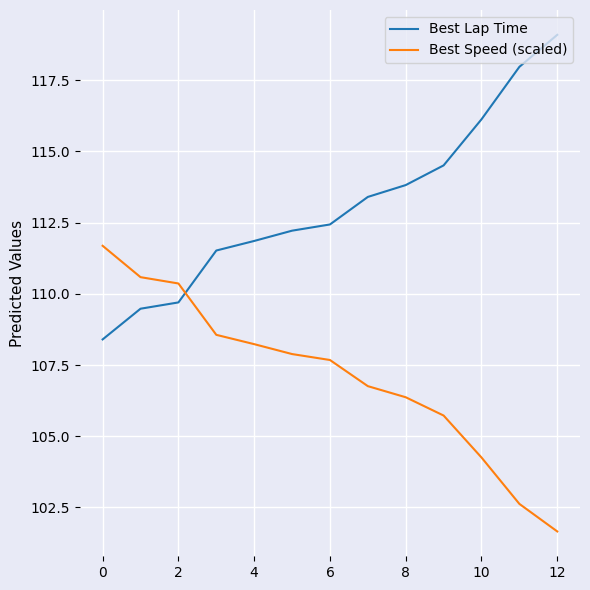

List the series in order of their peak value, highest first.

Best Lap Time, Best Speed (scaled)